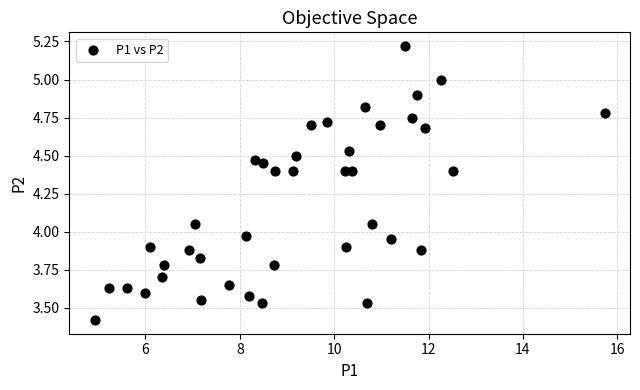

What is the range of Y values (max minus min)?

1.8